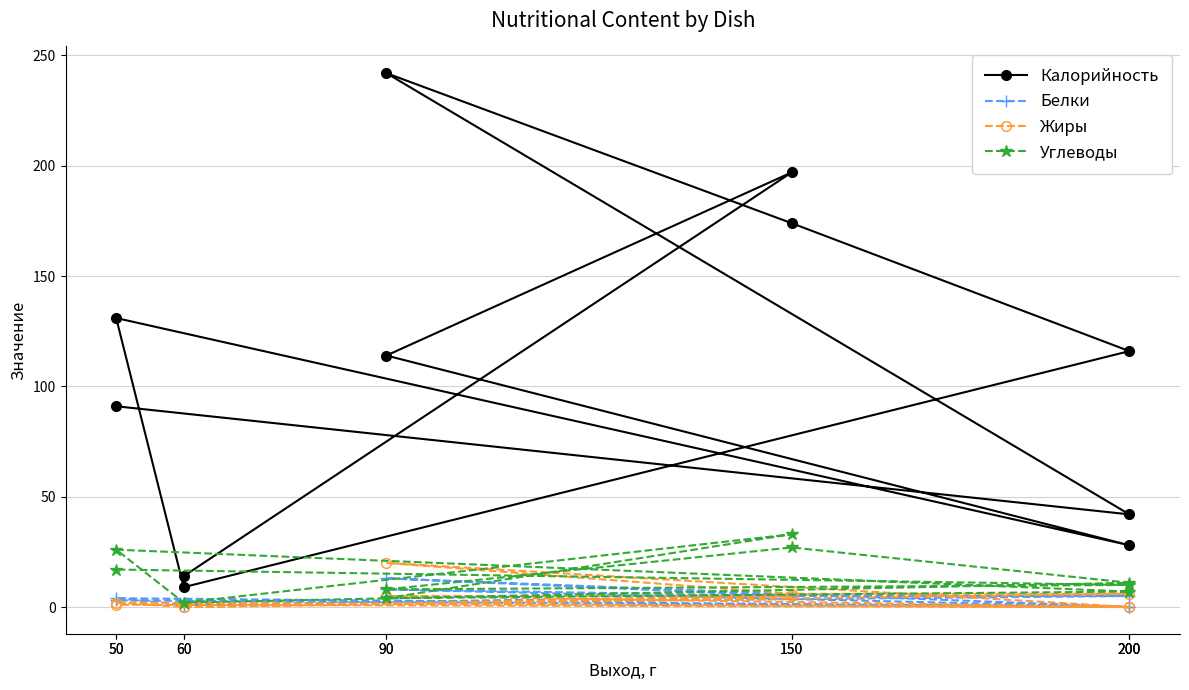

Which category has the lowest value across all series?

200